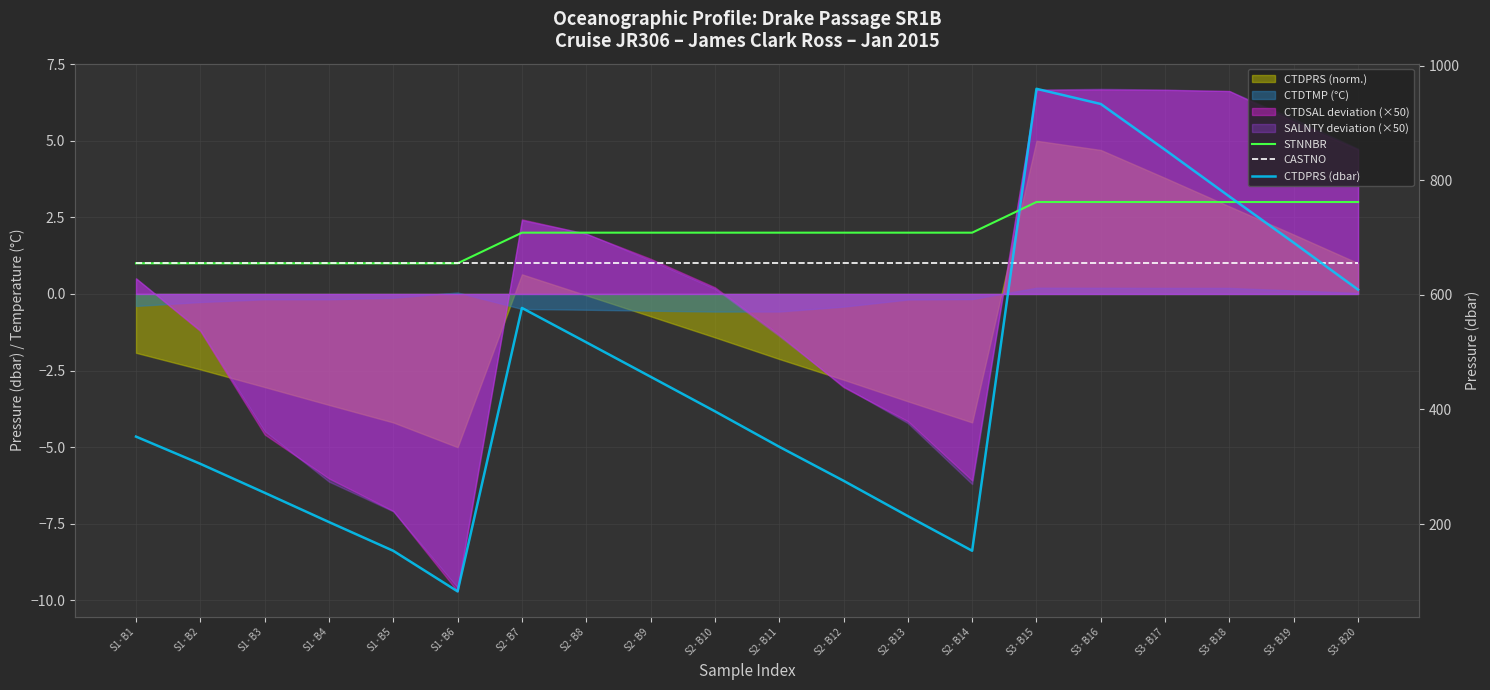

What is the difference between the STNNBR values at S1·B2 and S3·B15?

2.0